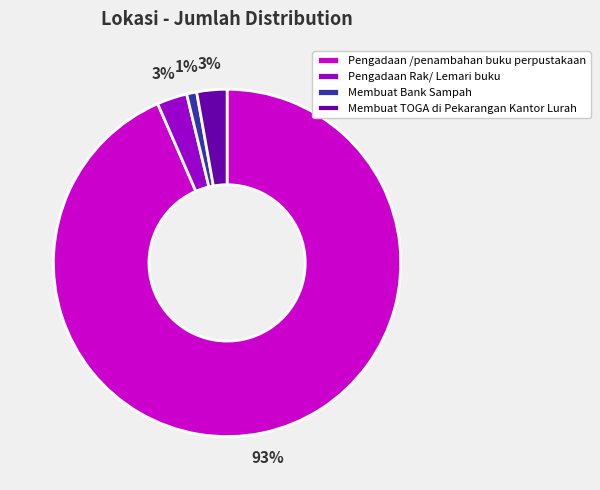

Which has a higher value, Pengadaan /penambahan buku perpustakaan or Membuat Bank Sampah?

Pengadaan /penambahan buku perpustakaan